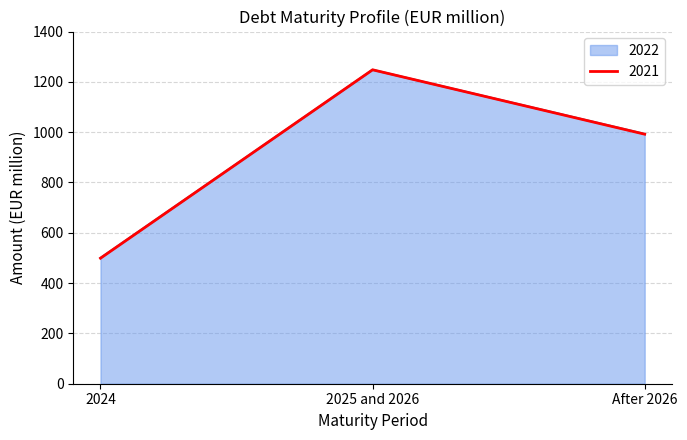

The value of 2022 at 2024 is 500. True or false?

True